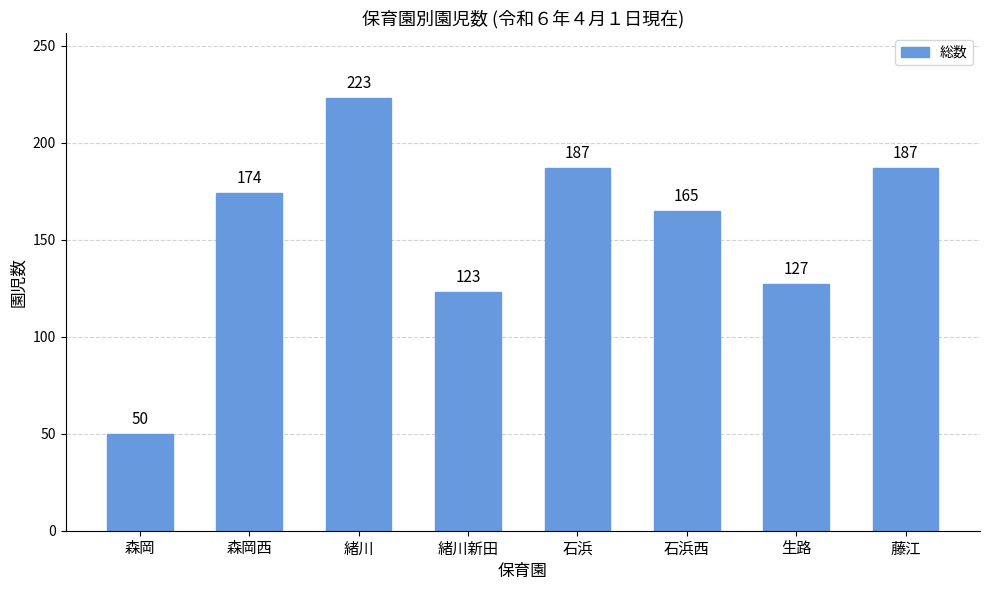

What is the sum of all values?

1236